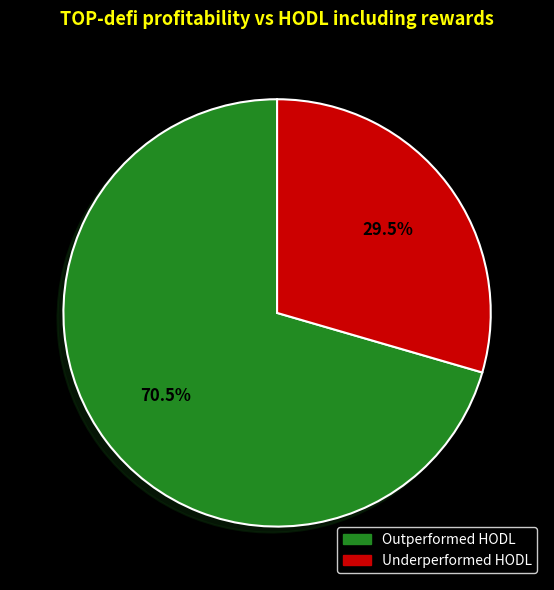

Rank the categories by value from lowest to highest.

Underperformed HODL, Outperformed HODL